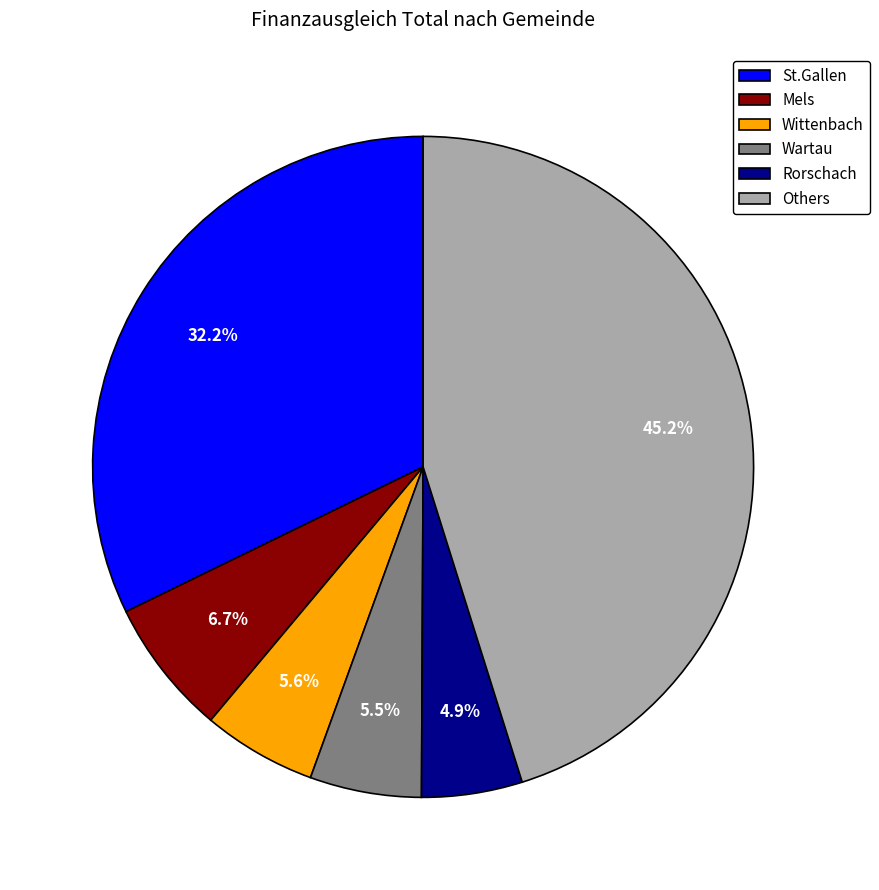

Which has a higher value, Rorschach or Wartau?

Wartau